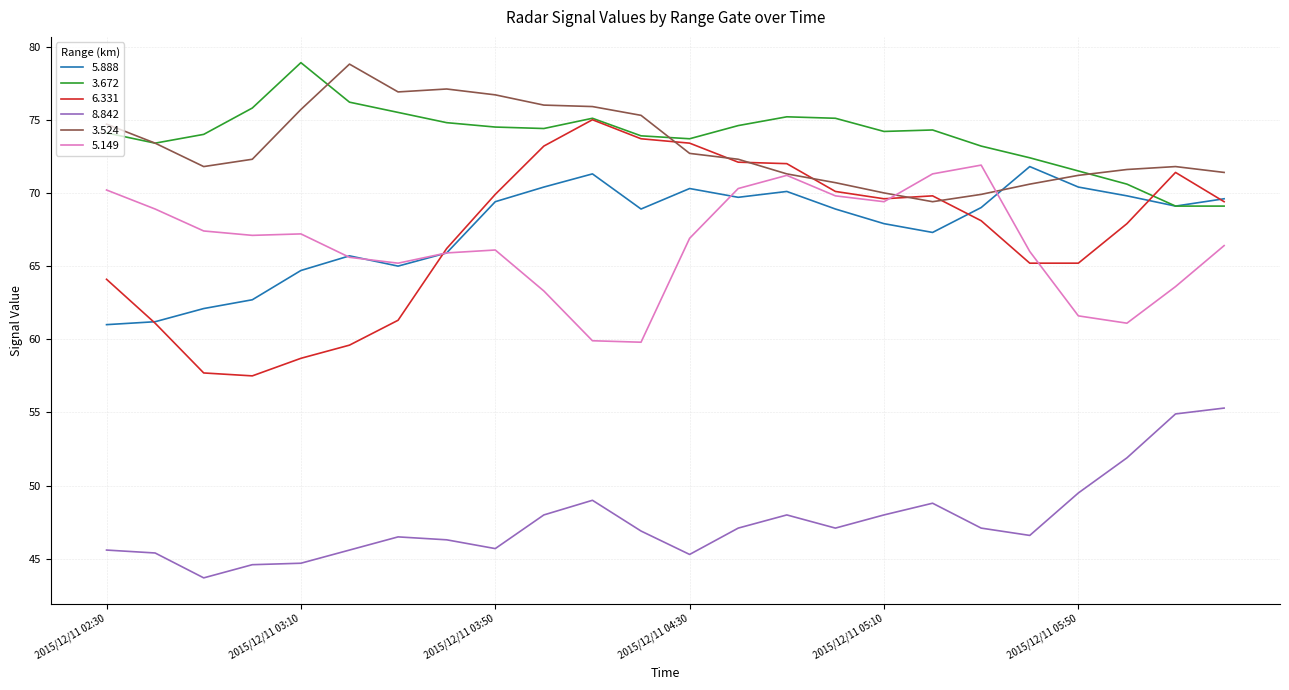

What is the difference between the maximum and second lowest values in the 3.672 series?

9.8